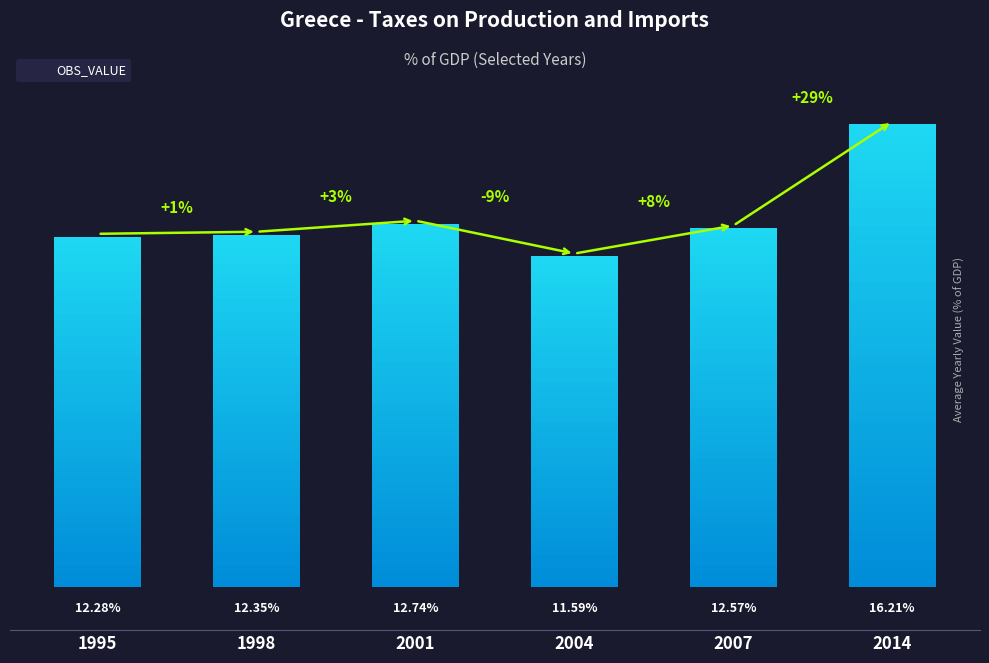

Between 1995 and 2004, which is larger?

1995